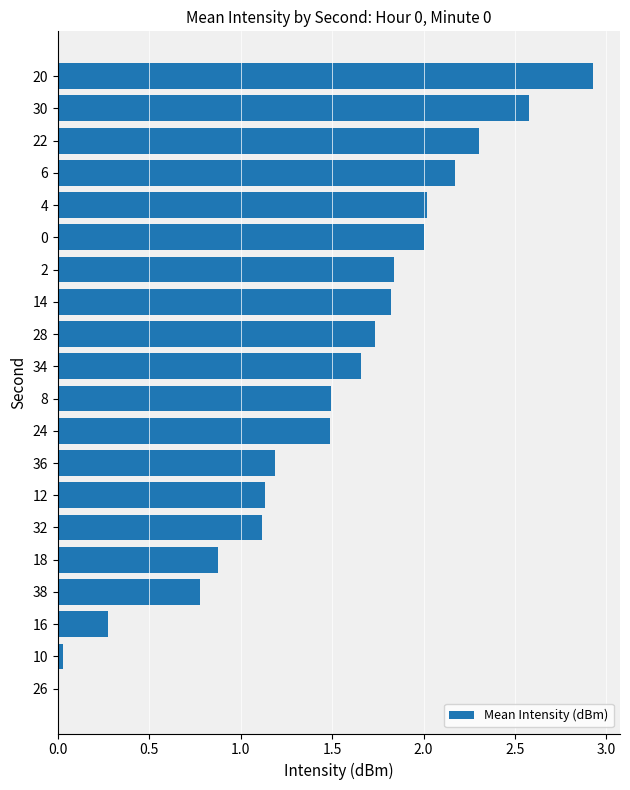

Are the bars grouped side by side (vs. stacked)?

No